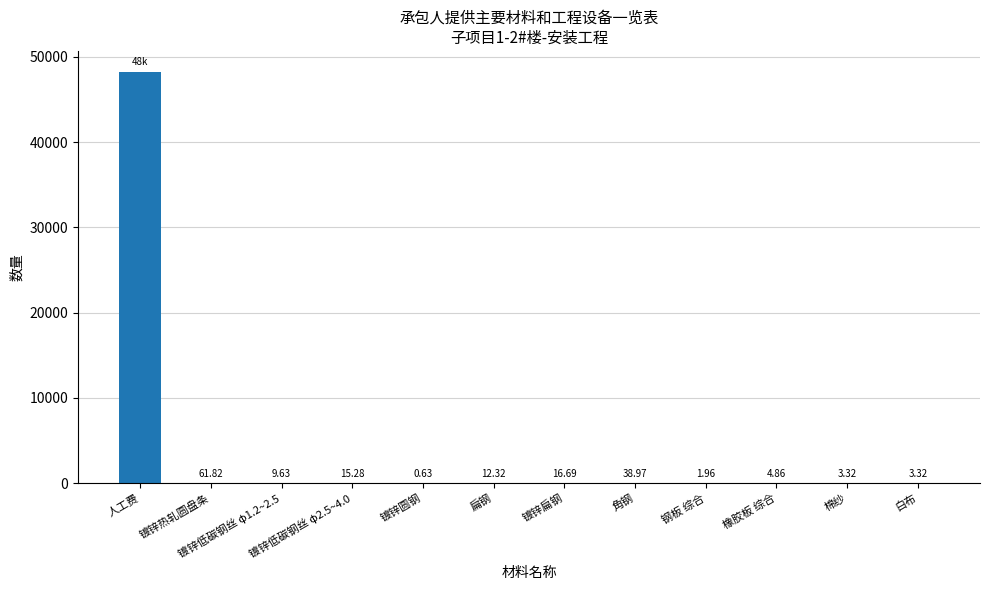

Where does the data first go above 12?

人工费